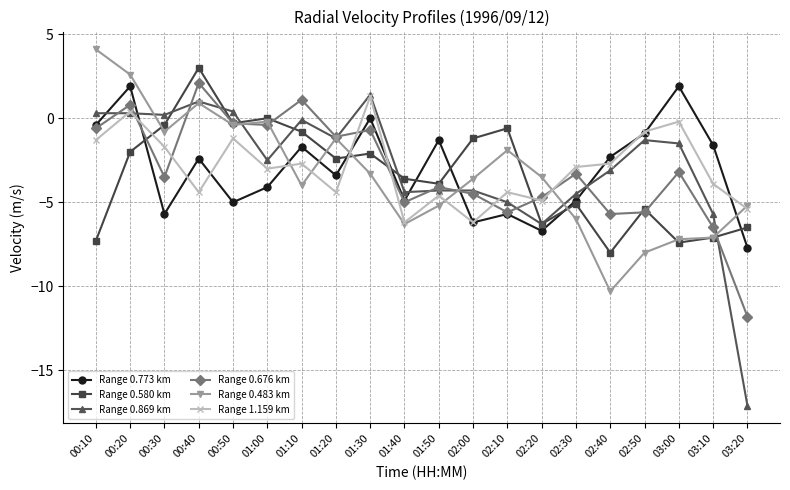

Is this an area chart (filled region under the line)?

No